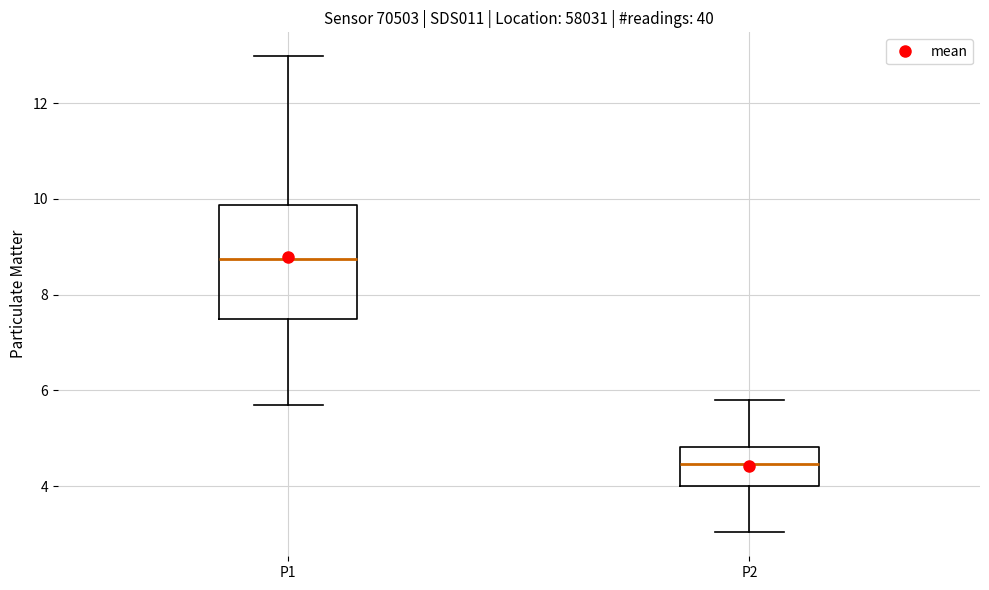

Which box is the tallest, from its lower edge to its upper edge?

P1